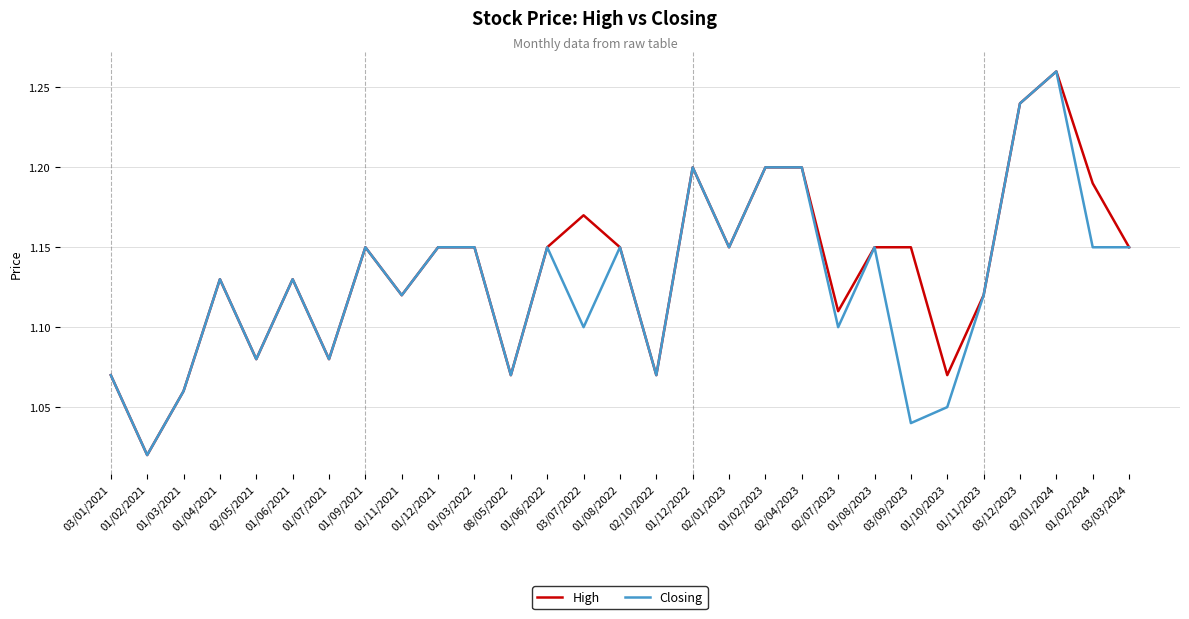

Which category has the highest value in the High series?

02/01/2024